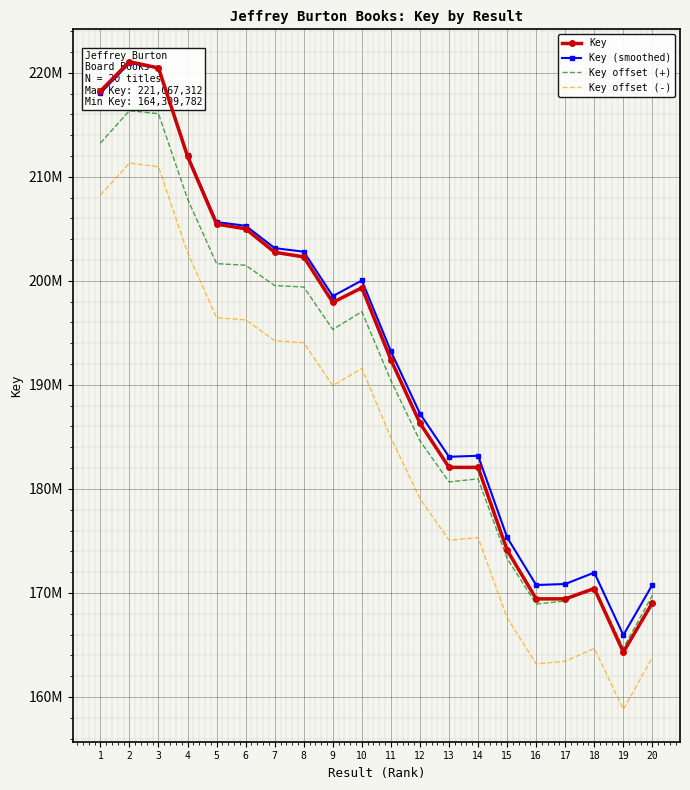

Rank the categories by Key offset (-) value from lowest to highest.

19, 16, 17, 20, 18, 15, 13, 14, 12, 11, 9, 10, 8, 7, 6, 5, 4, 1, 3, 2